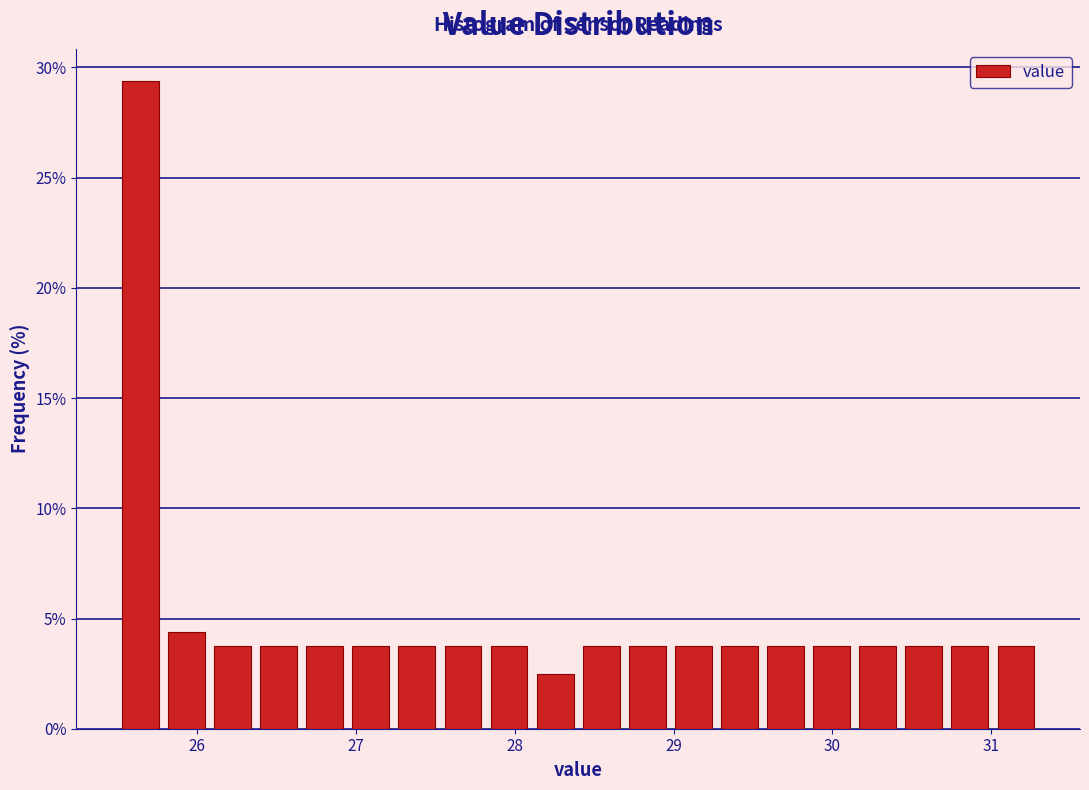

Around what value on the x-axis is the tallest bar? Give the approximate position of its centre, as read against the axis.

25.6